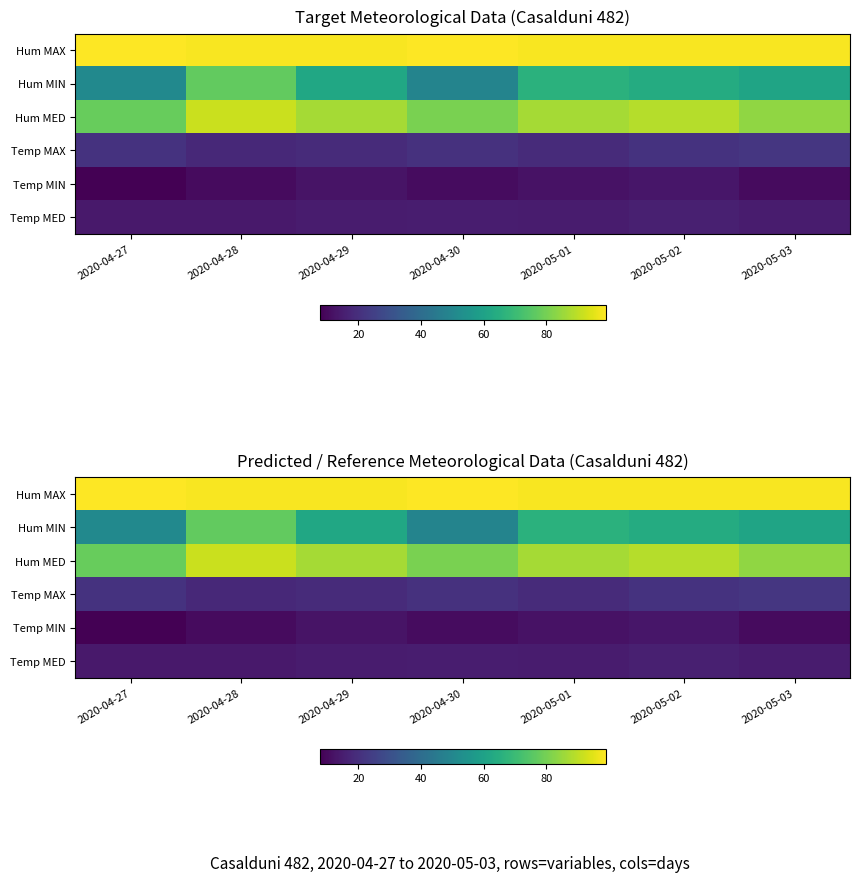

Rank the categories by Temp MAX value from highest to lowest.

2020-05-03, 2020-04-27, 2020-05-02, 2020-04-30, 2020-04-29, 2020-05-01, 2020-04-28